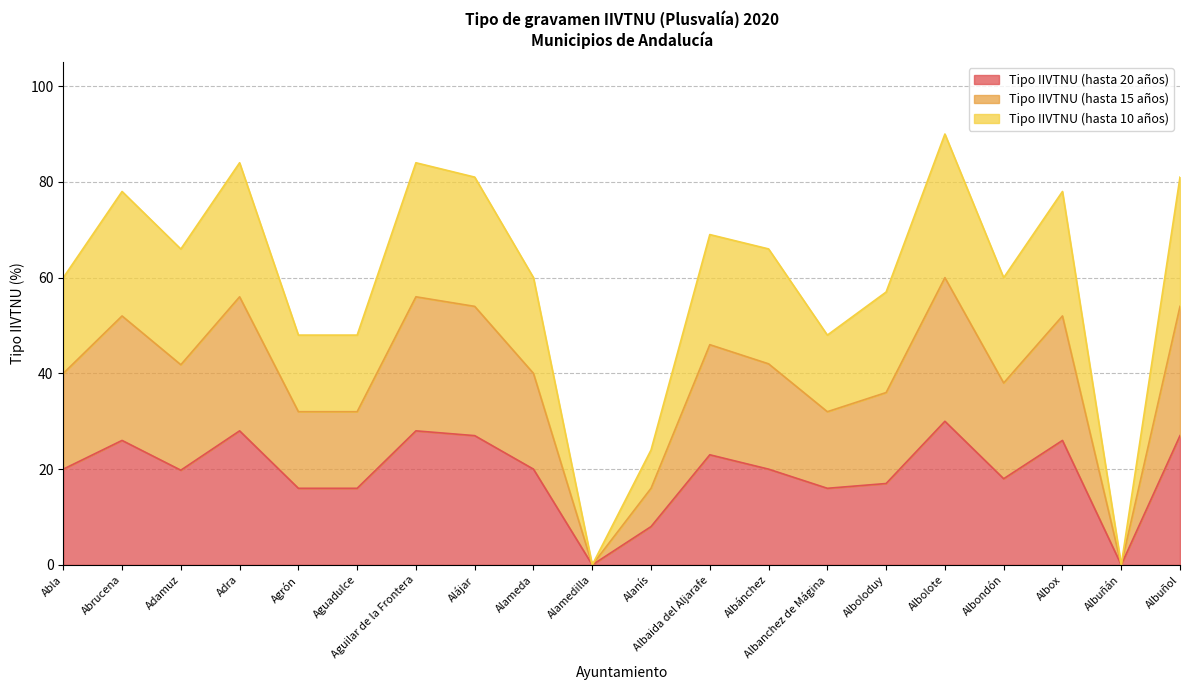

What is the total value across all series at Alanís?

24.0